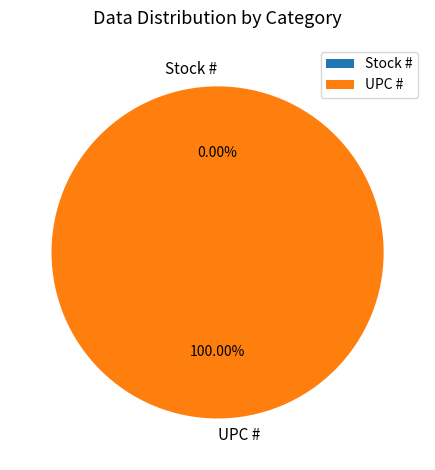

How many slices are in this pie chart?

2